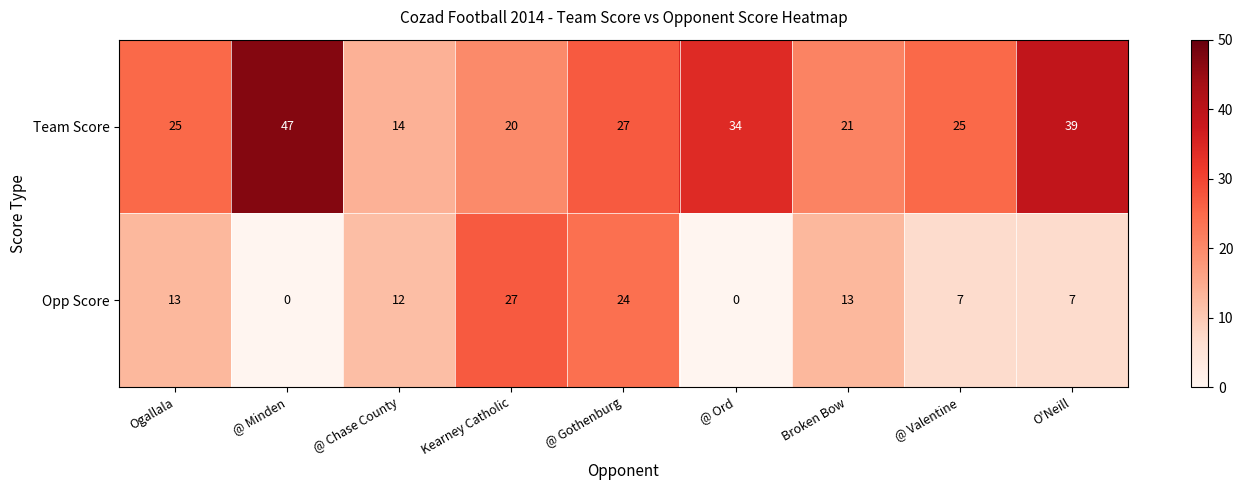

What is the difference between the maximum and minimum values in the Opp Score series?

27